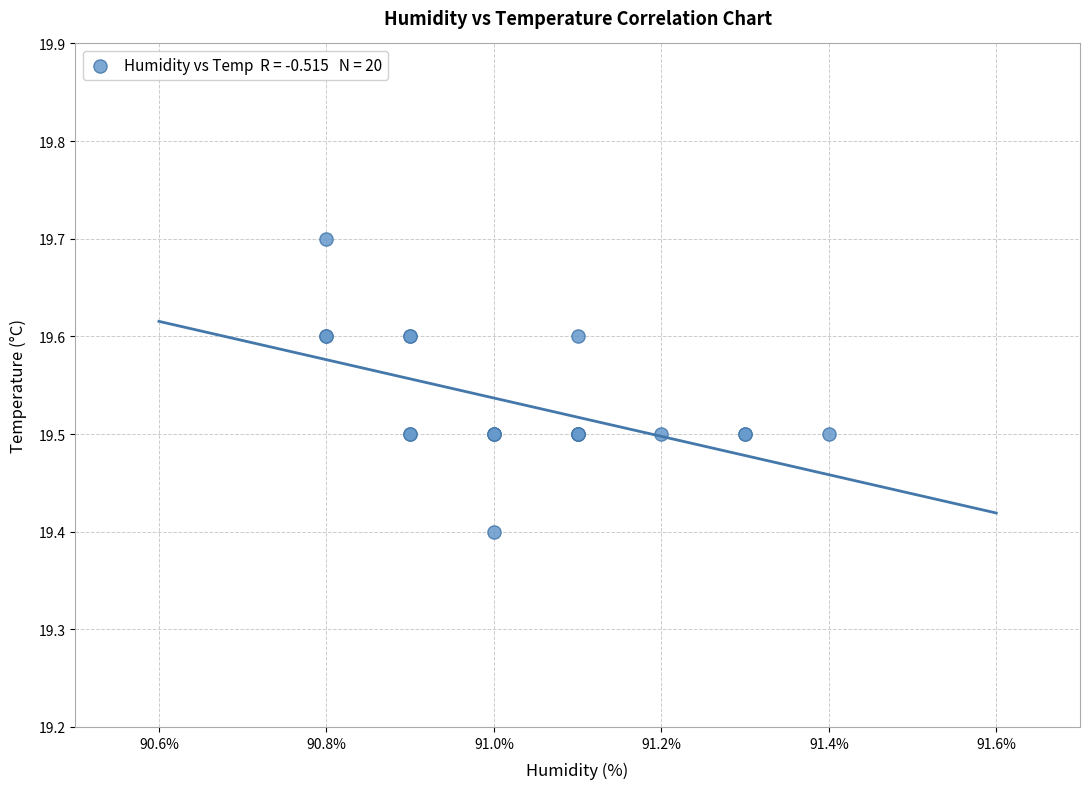

What Y value in the scatter plot is closest to 19?

19.4